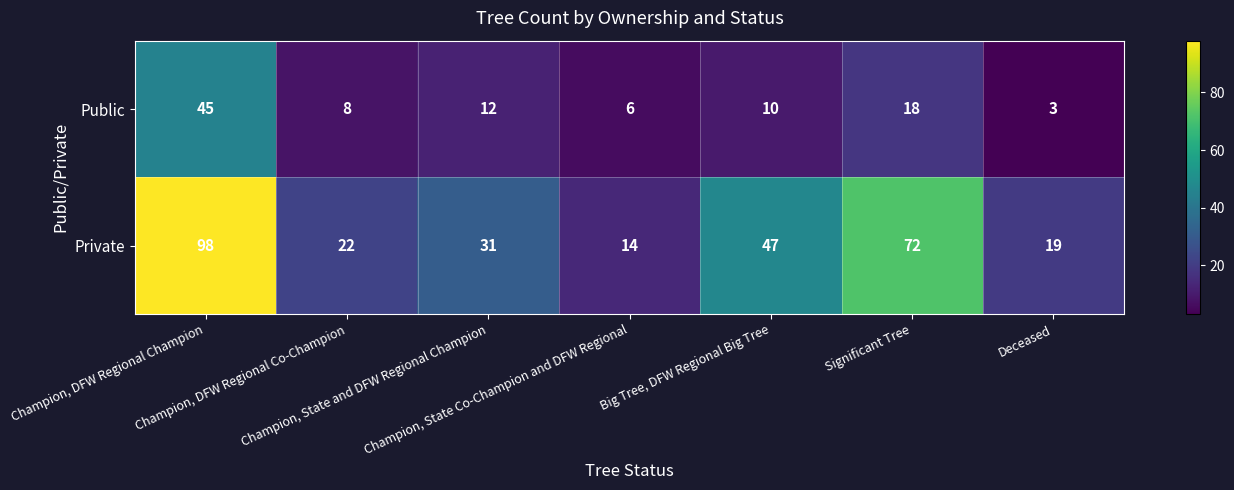

List the series in order of their peak value, lowest first.

Public, Private